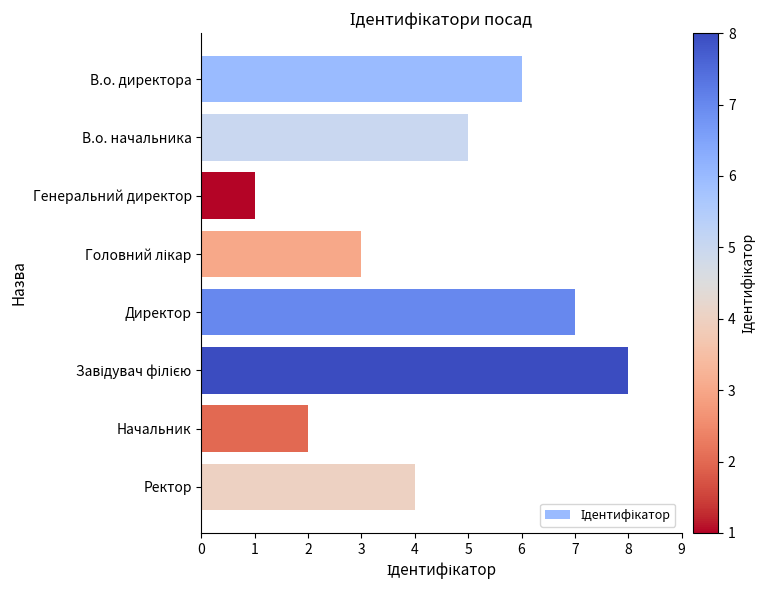

What is the sum of all values?

36